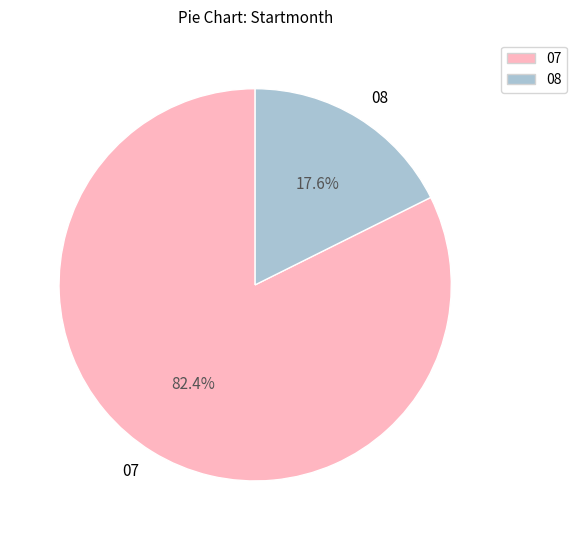

The 08 slice represents 11% of the pie. True or false?

False